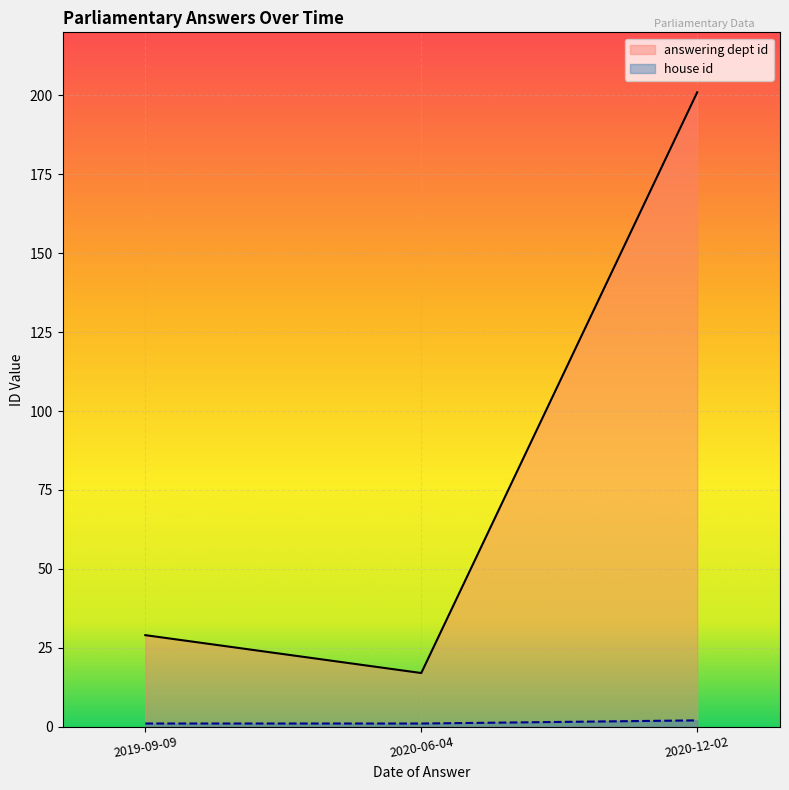

What is the highest value of the answering dept id series?

201